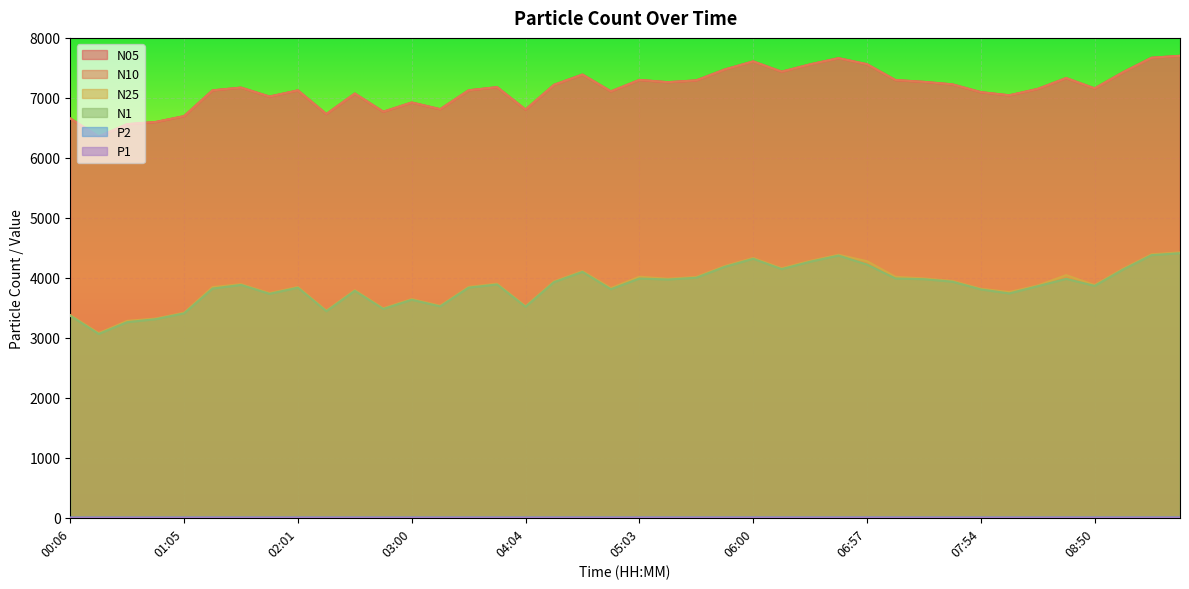

What is the difference between the maximum and minimum values in the N25 series?

1346.3